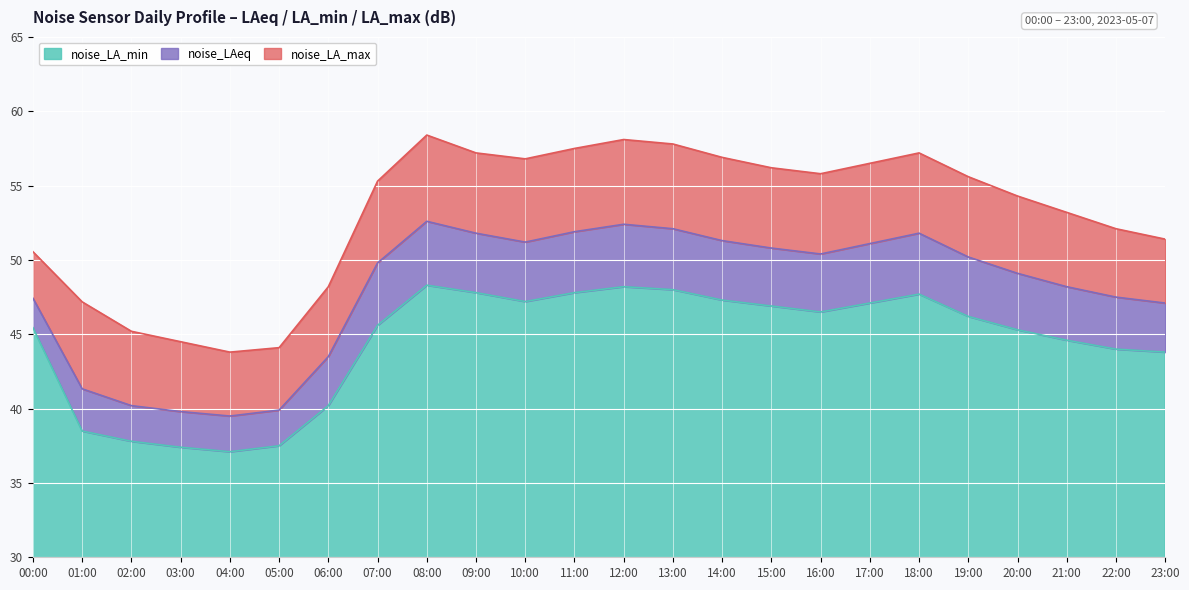

Which category has the highest value in the noise_LA_max series?

08:00